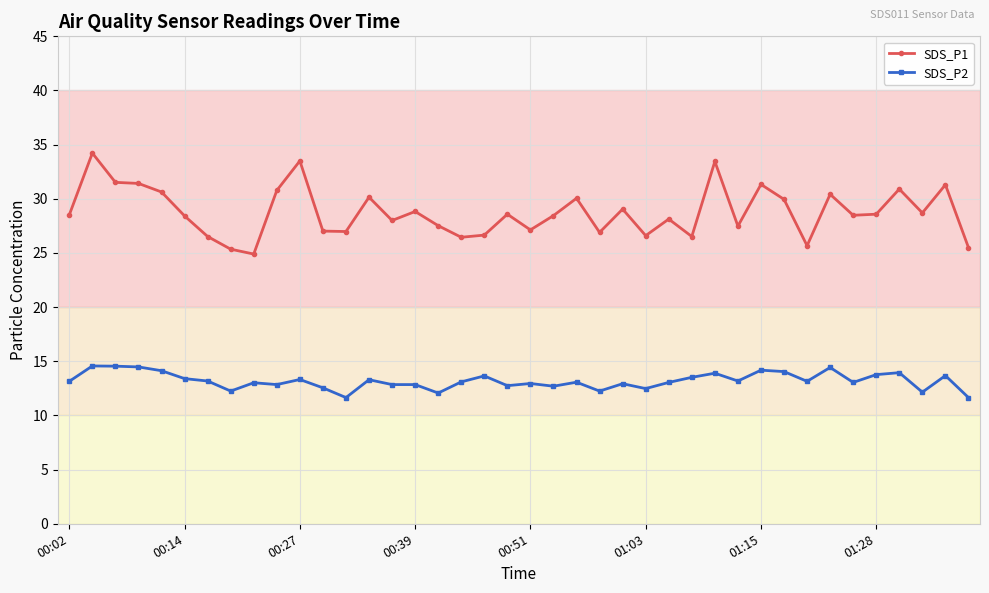

Does the chart display data point markers on the line(s)?

Yes